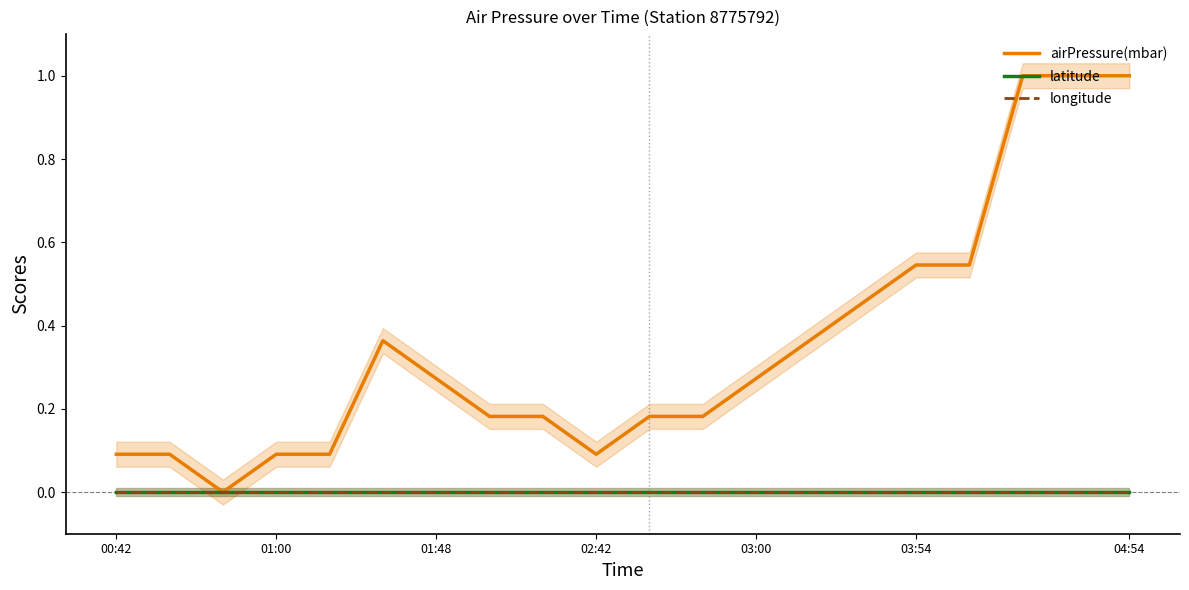

At which label is latitude closest to 0?

00:42